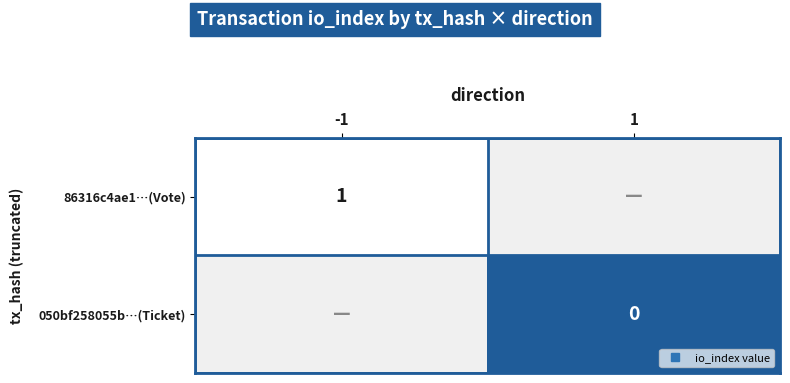

Which category has the highest value across all series?

-1